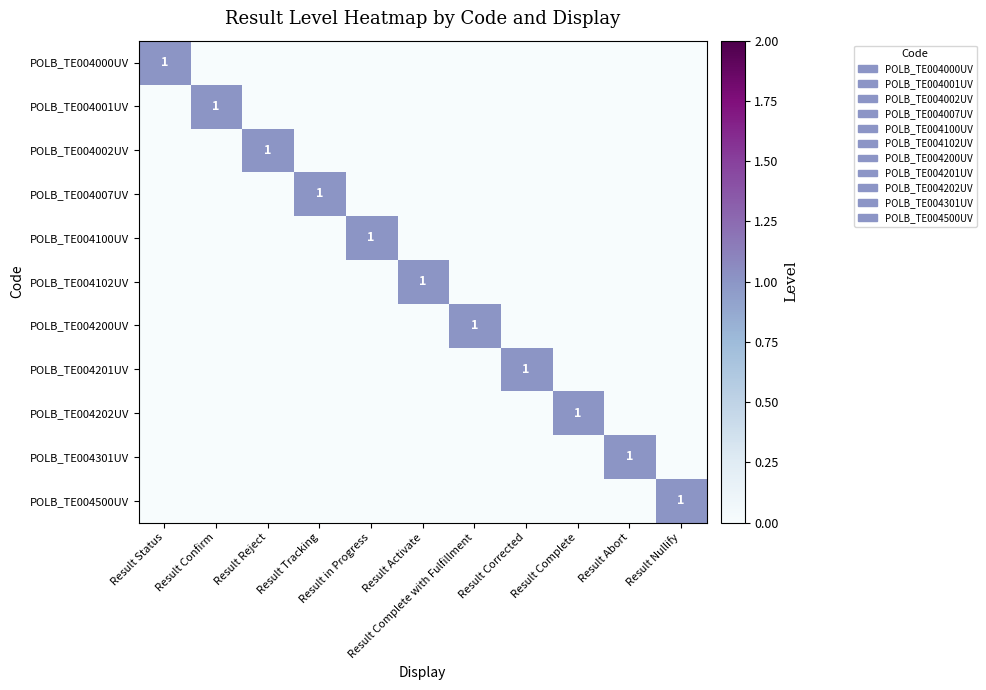

Which has a higher value, Result Activate or Result Confirm?

Result Activate